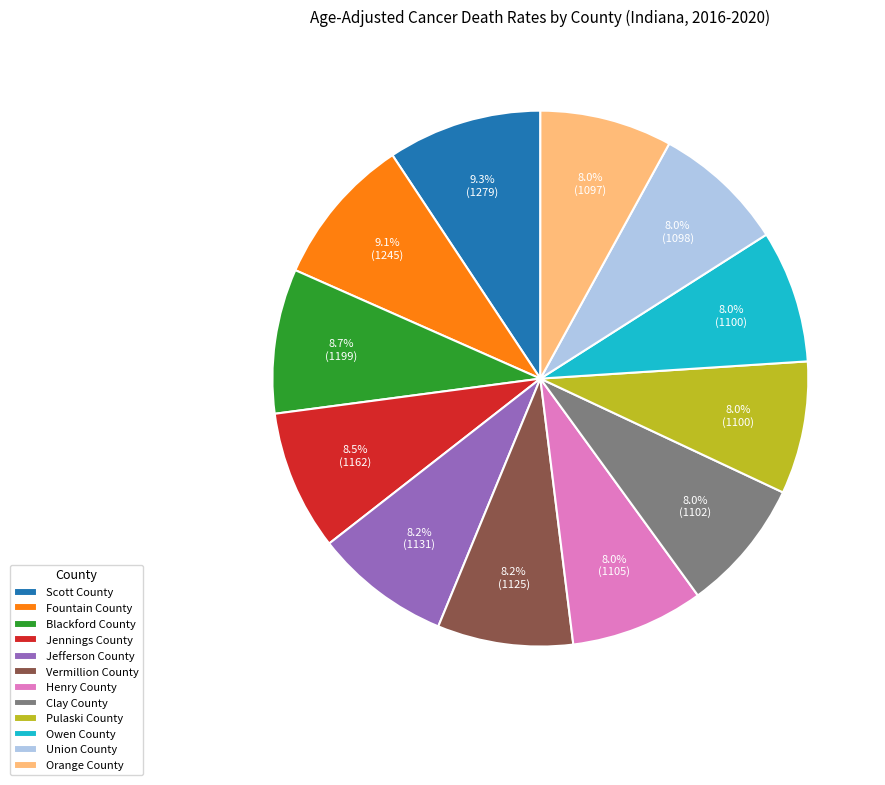

What portion of the pie excludes Fountain County?

90.9%